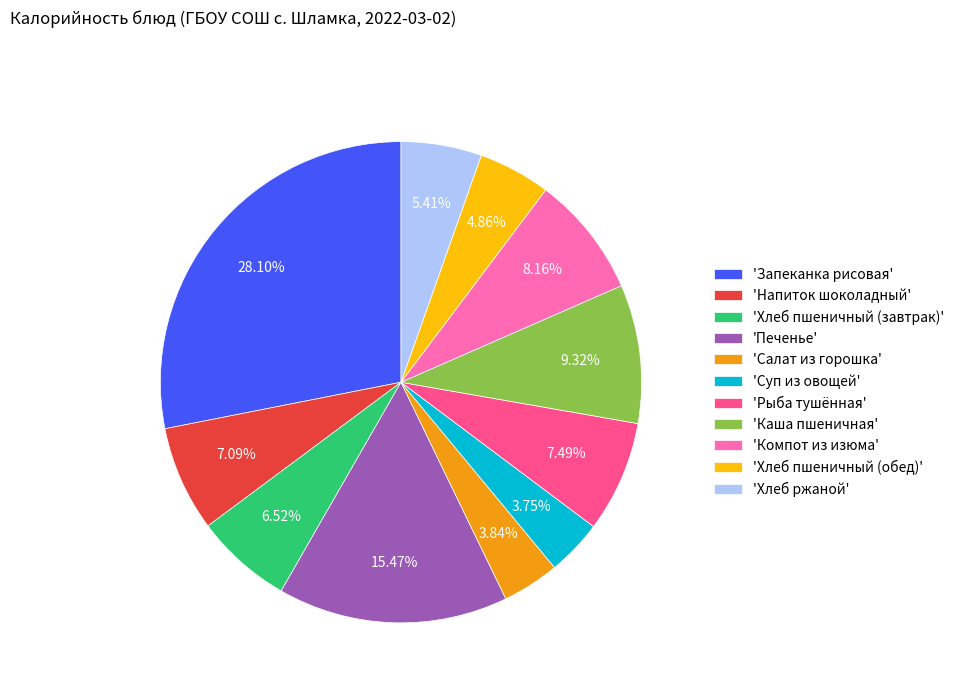

What is the largest slice in the pie chart?

'Запеканка рисовая'